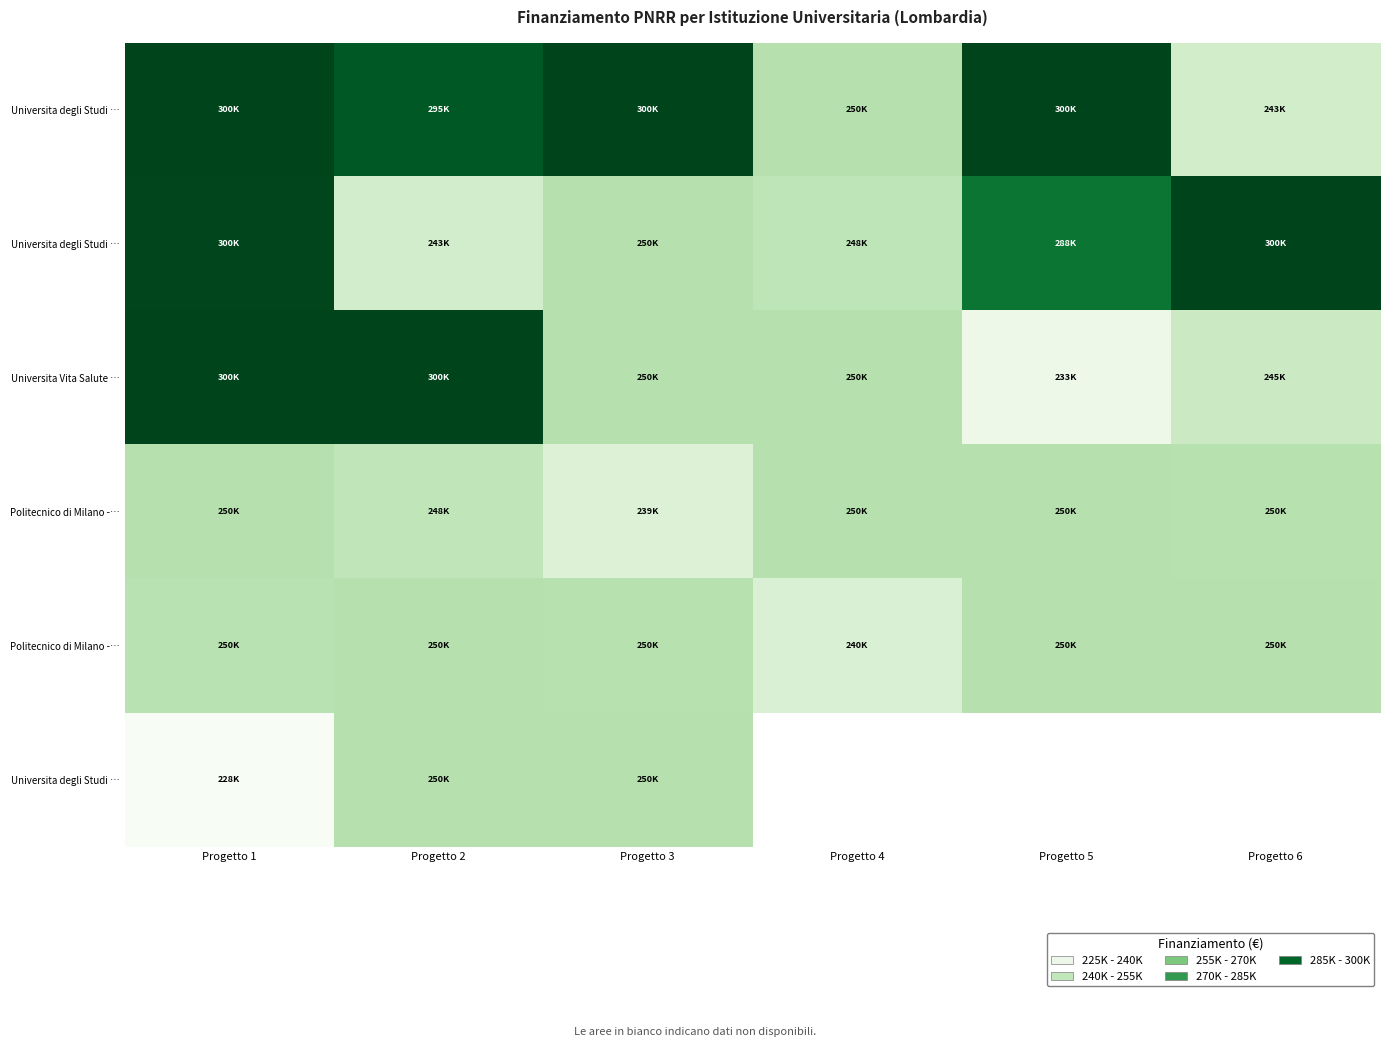

Which label corresponds to the smallest value in the chart?

Progetto 1